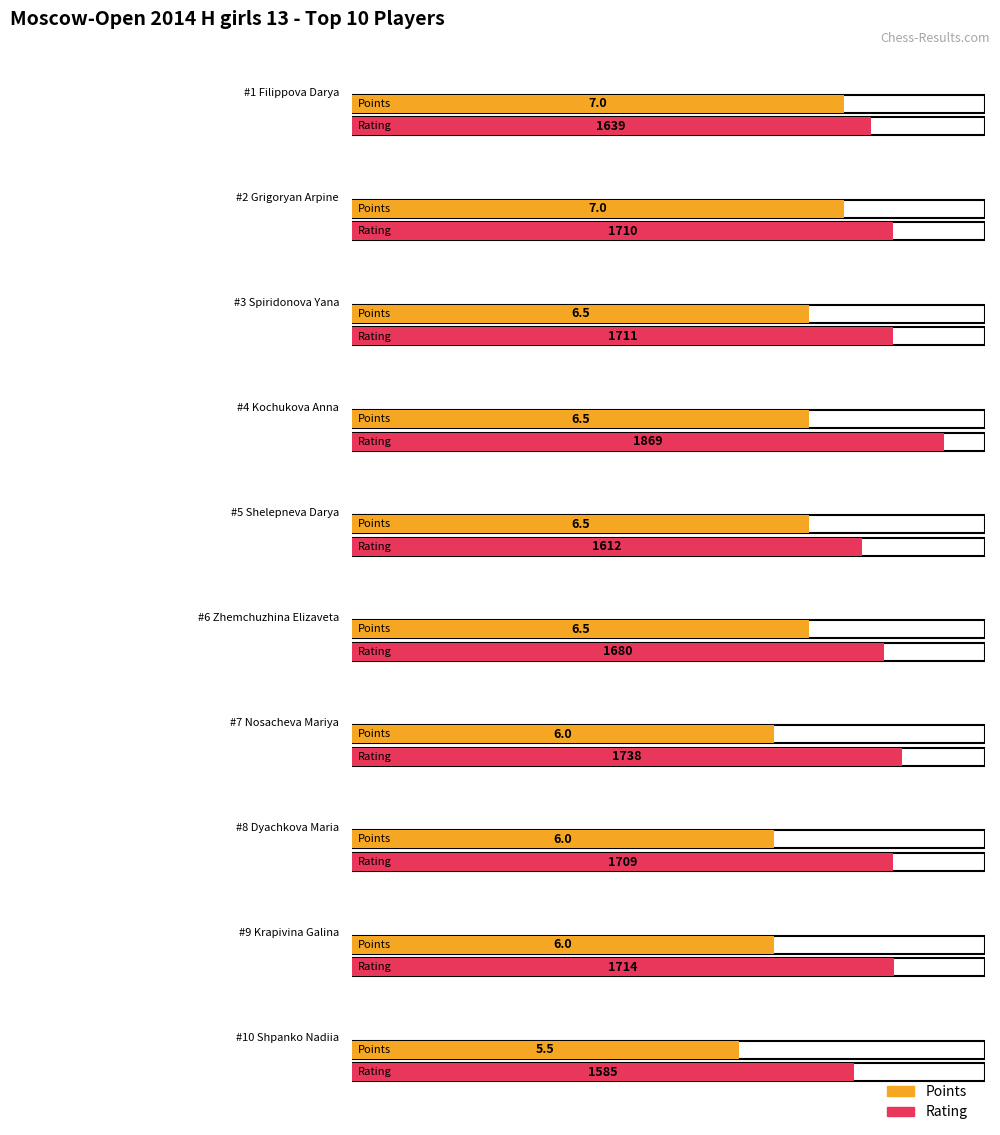

Is it true that Points equals 6.0 at Nosacheva Mariya?

True